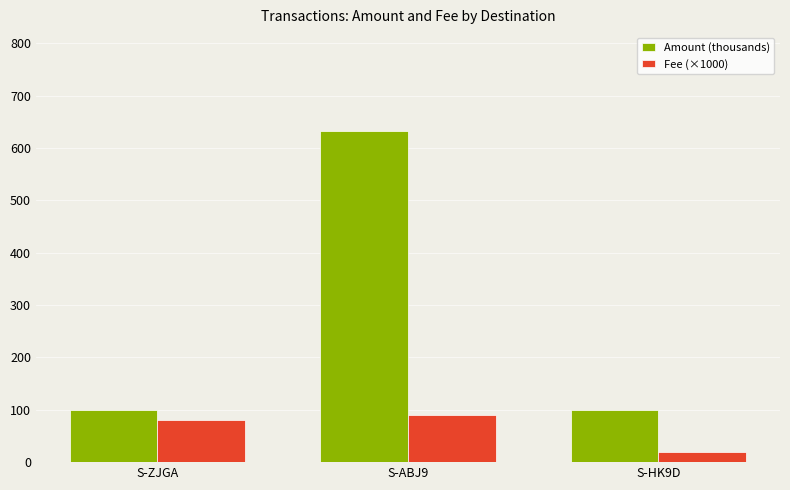

Which series changed the most between S-ZJGA and S-HK9D?

Fee (×1000)